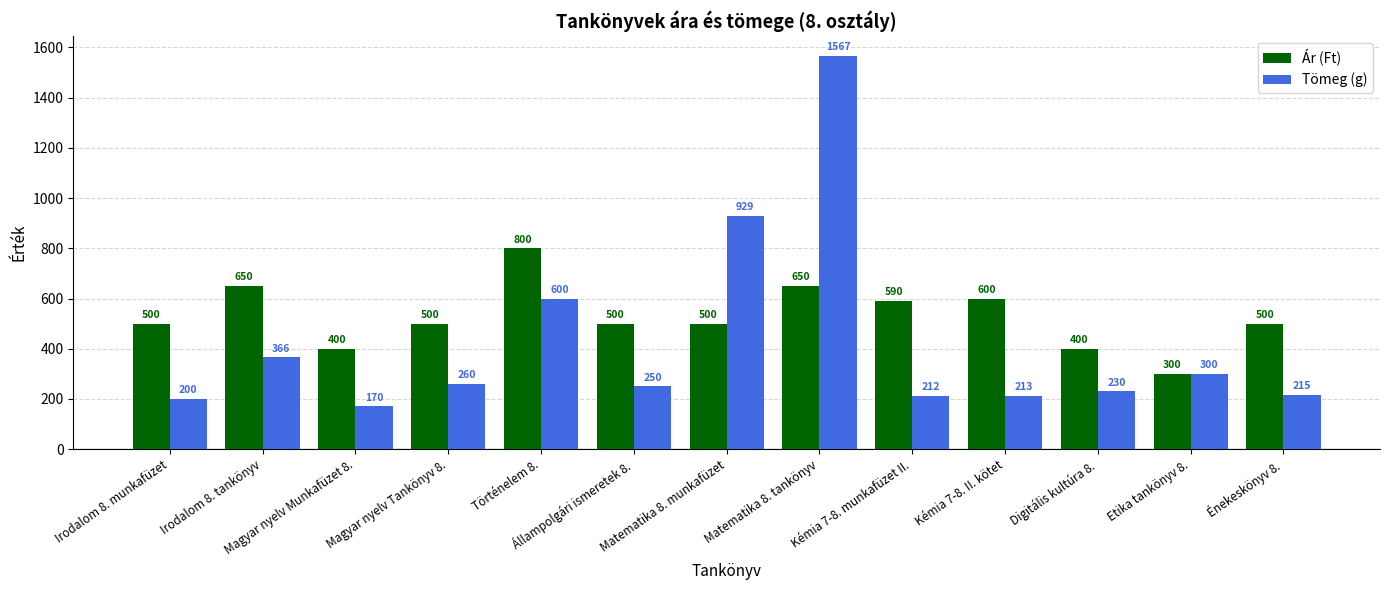

At which category does the chart reach its minimum across all series?

Magyar nyelv Munkafüzet 8.